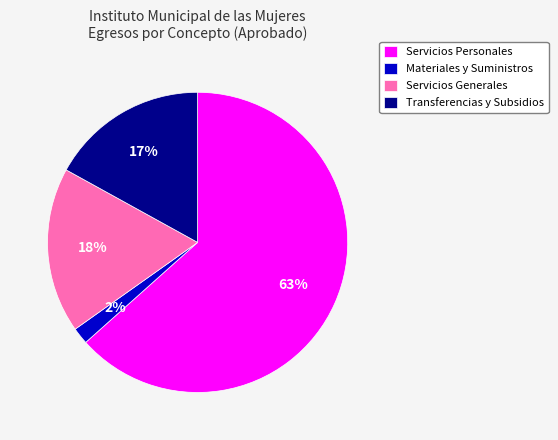

Do Servicios Personales and Transferencias y Subsidios together represent more than half of the pie?

Yes